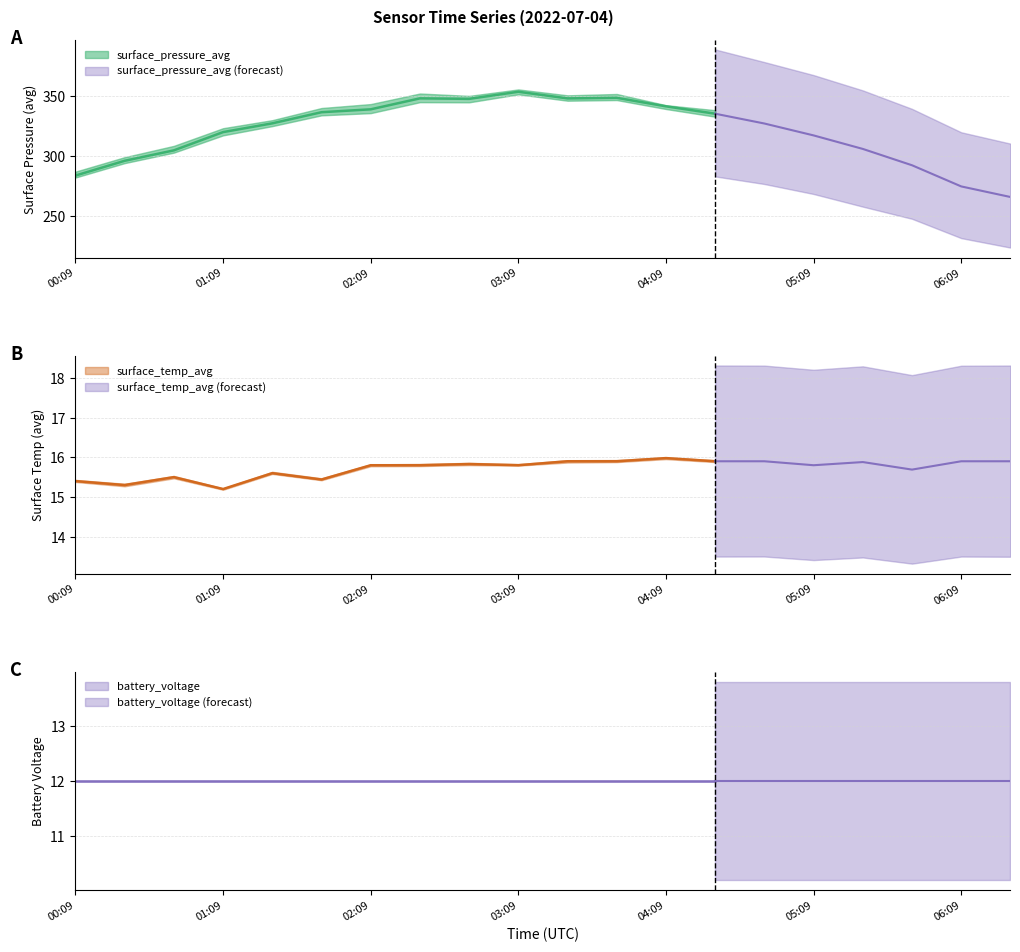

True or false: surface_pressure_avg and surface_temp_avg intersect in this chart.

False